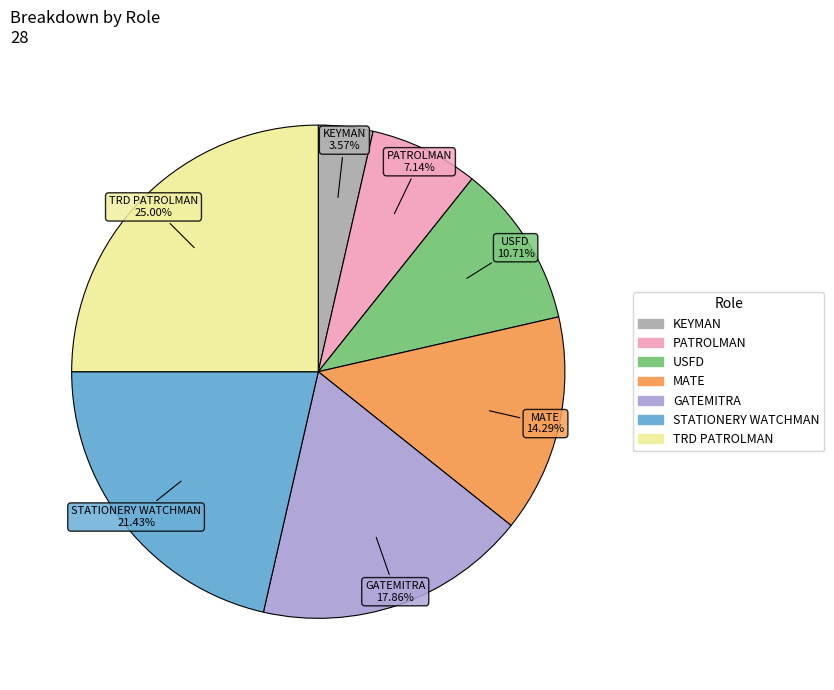

Is there any slice that represents more than half of the pie?

No